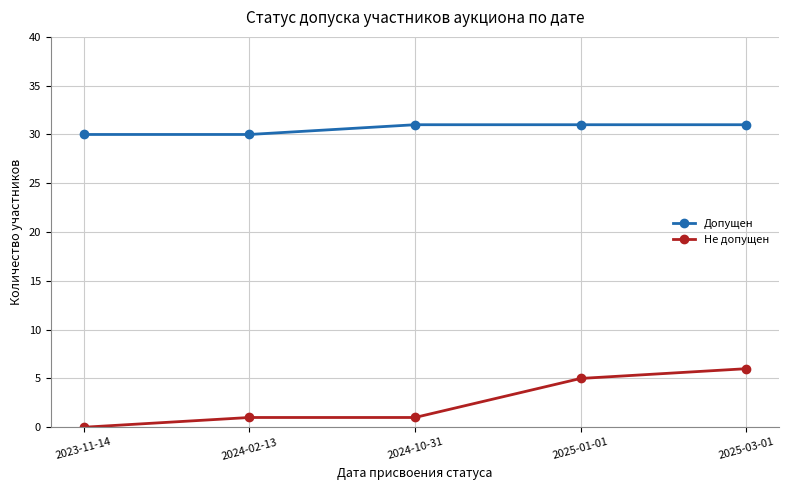

How many positive values does the Не допущен series have?

4